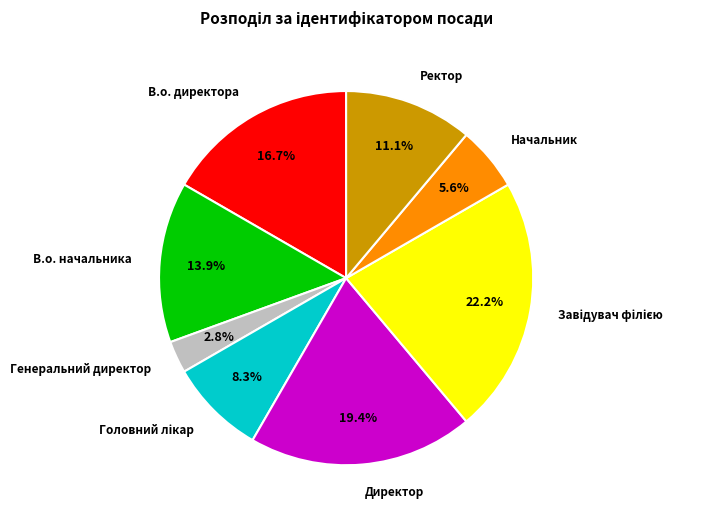

To the nearest percent, what is the combined percentage of Начальник and Директор?

25%